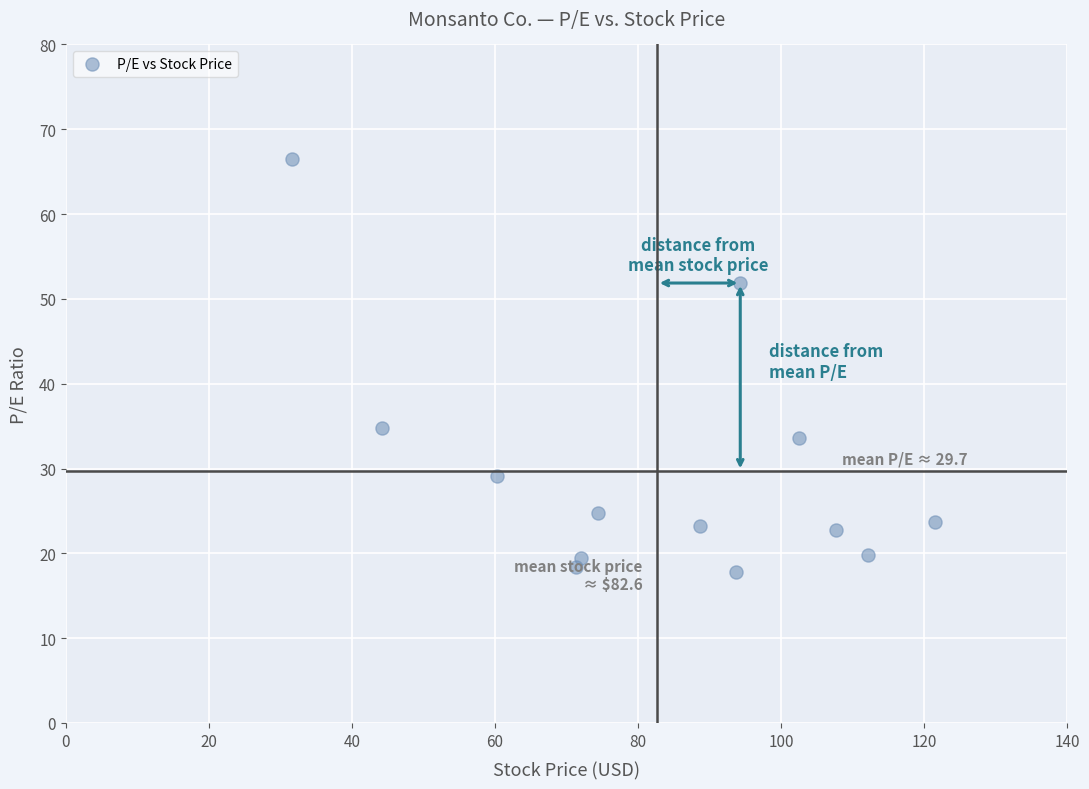

What is the range of Y values (max minus min)?

48.6